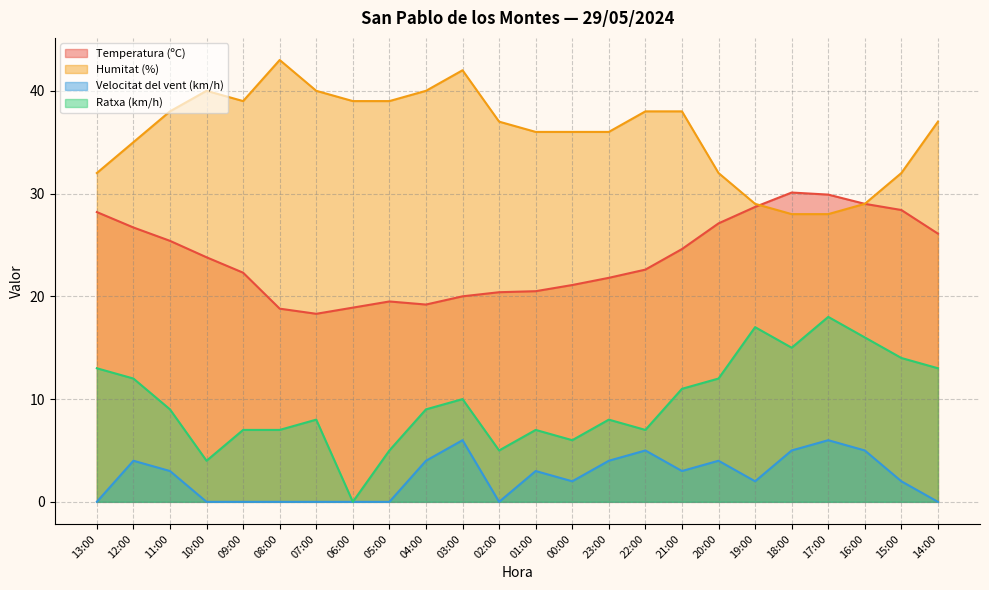

At which label does Velocitat del vent (km/h) first exceed 3?

12:00